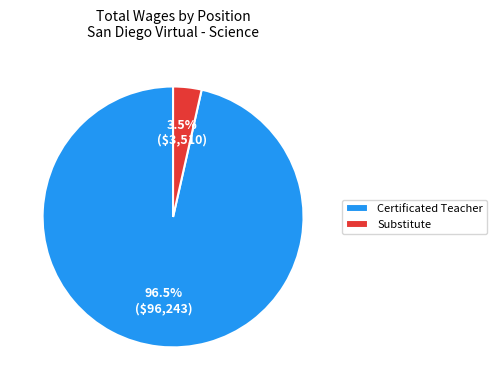

Count the number of slices in the pie.

2